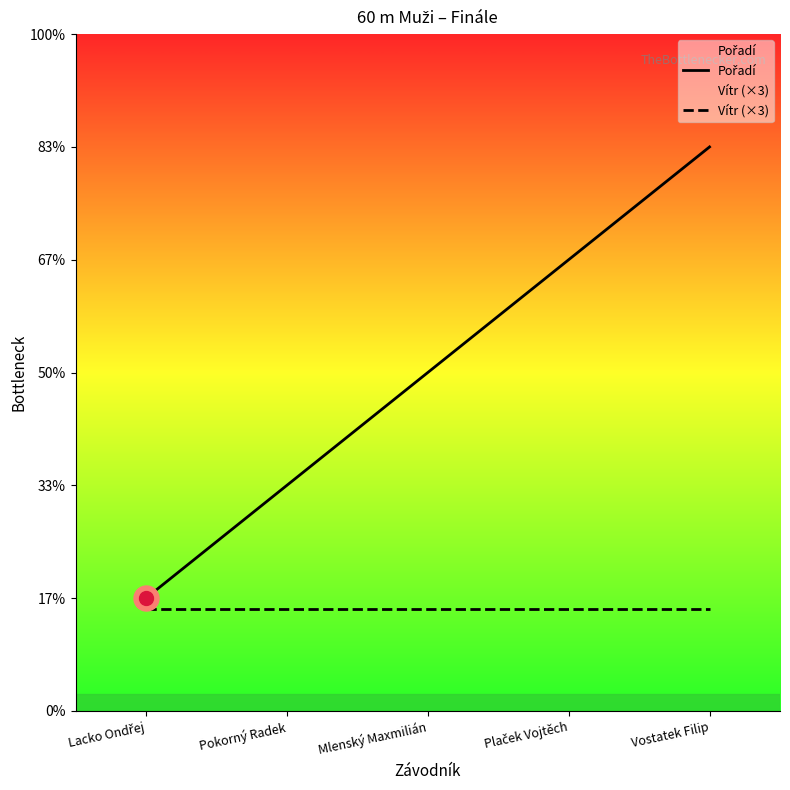

What is the highest value of the Pořadí series?

5.0